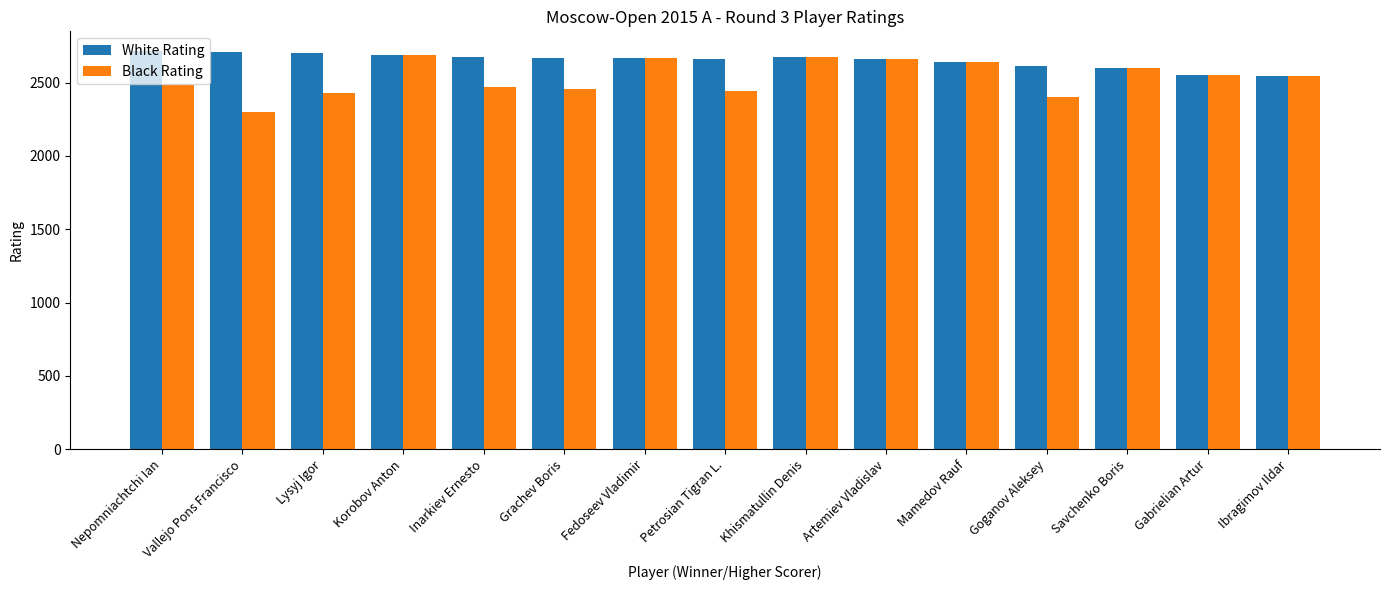

The White Rating series shows 4553 at Grachev Boris. True or false?

False